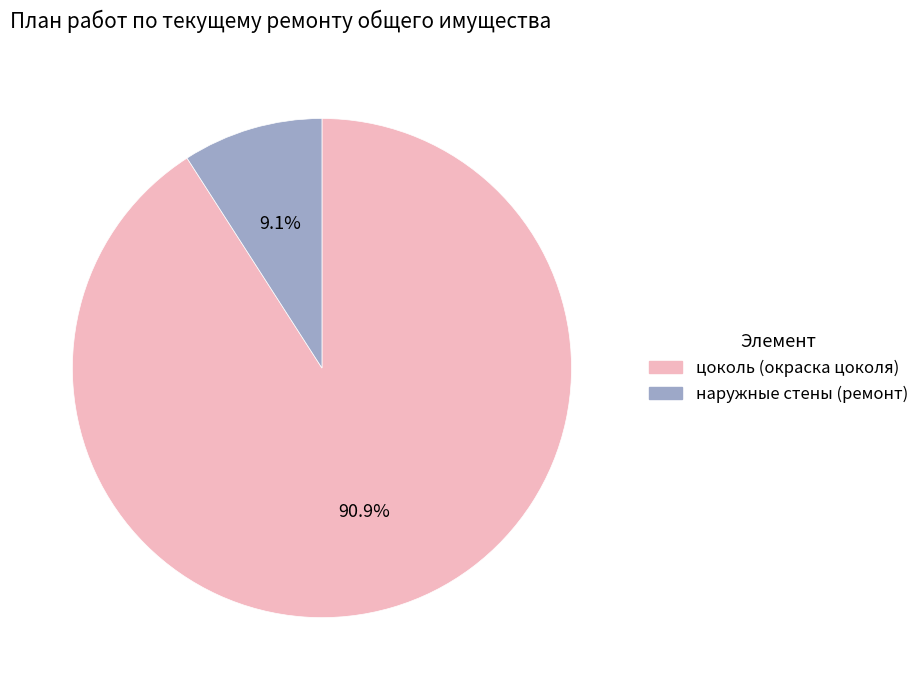

Does any single category account for the majority?

Yes